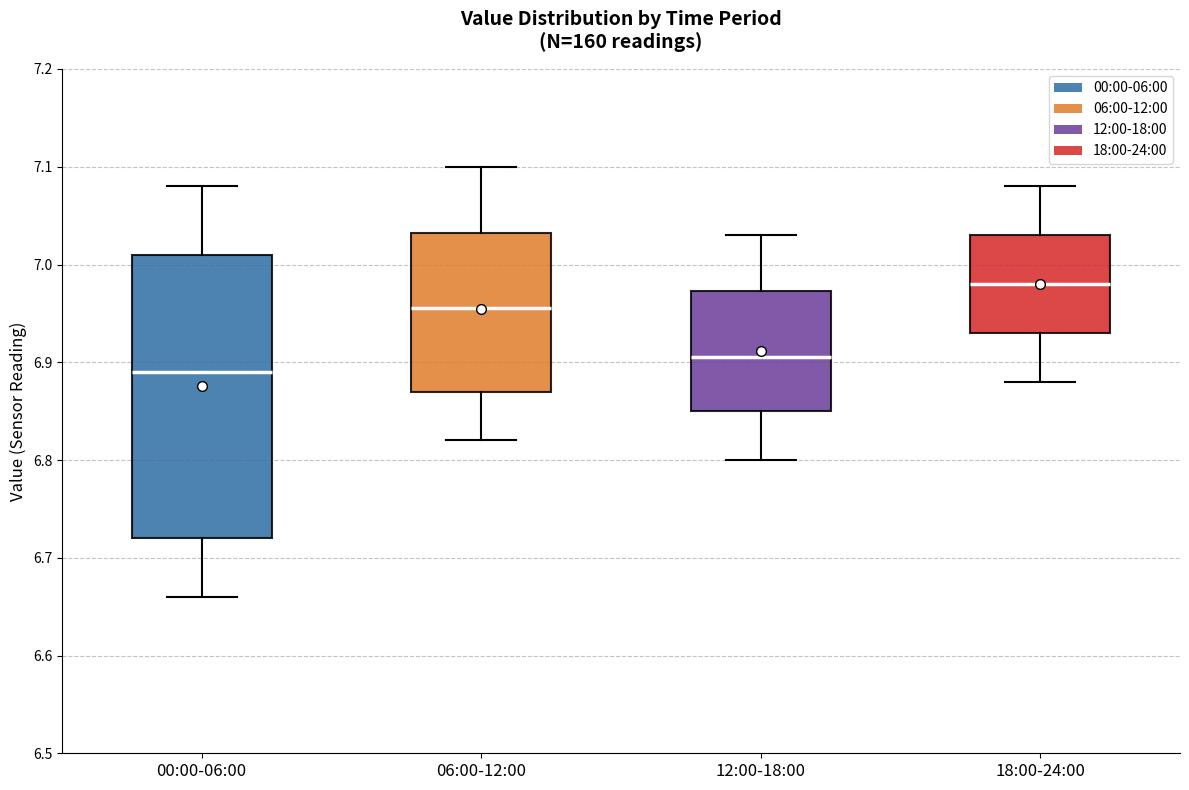

Which box has the highest median line?

18:00-24:00